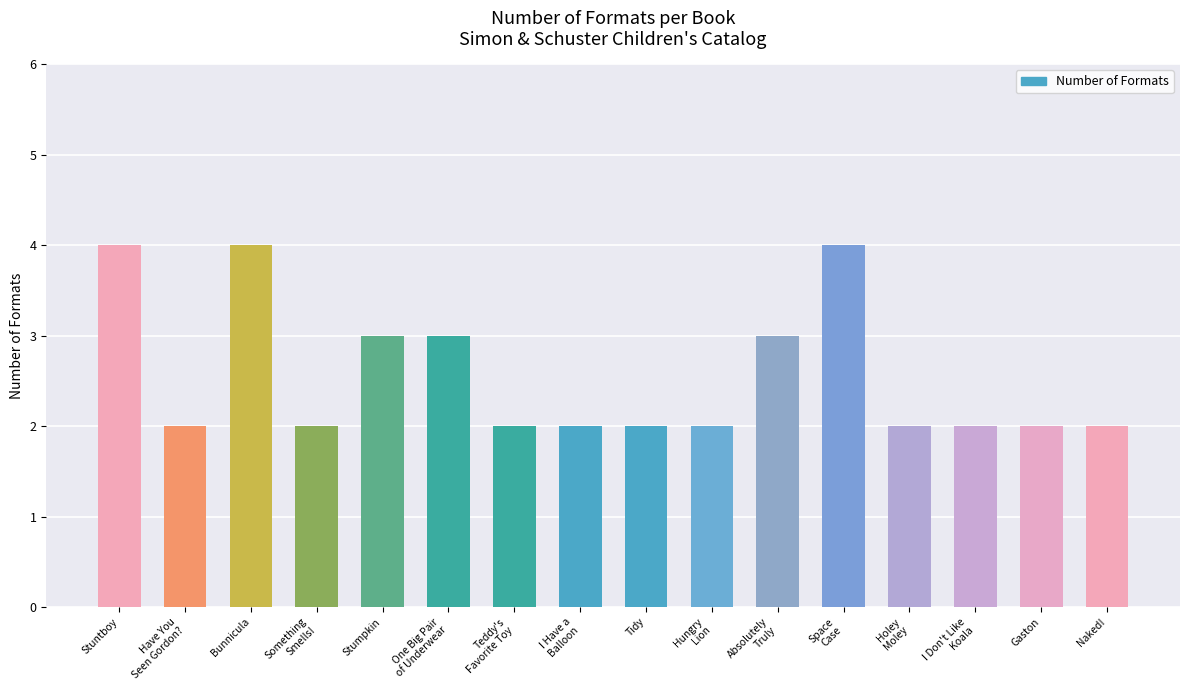

What is the maximum value shown in the chart?

4